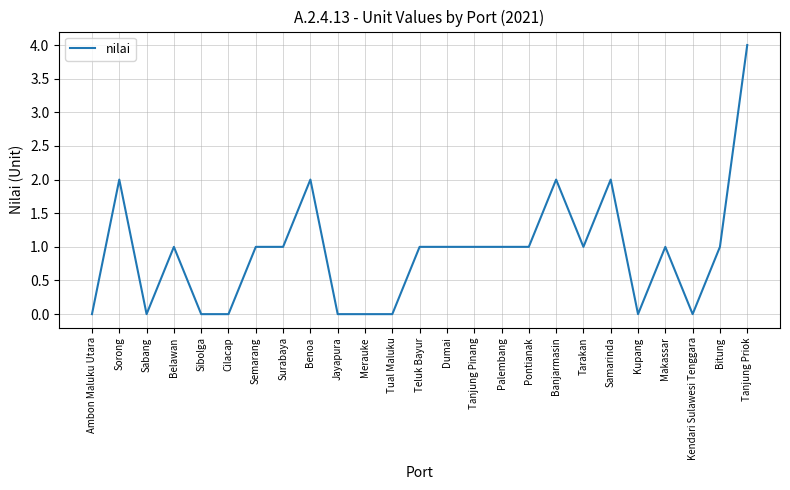

True or false: the data shows 1 at Surabaya.

True